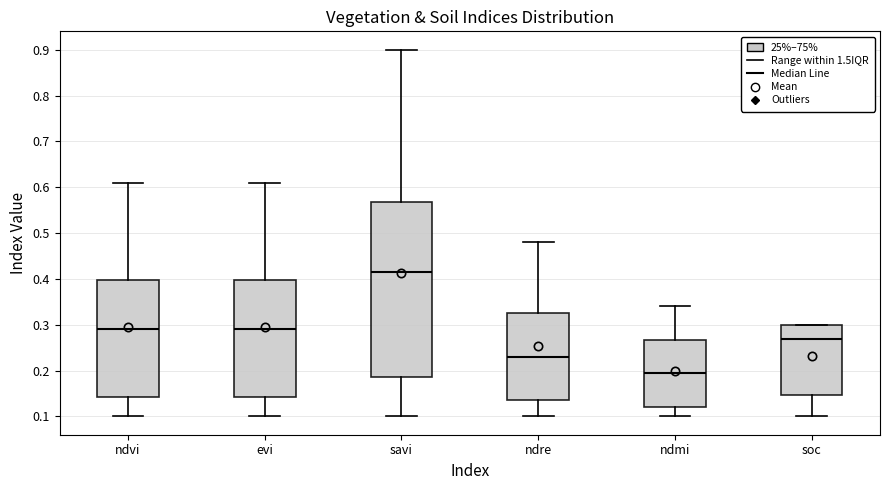

Which box's median line is the lowest?

ndmi